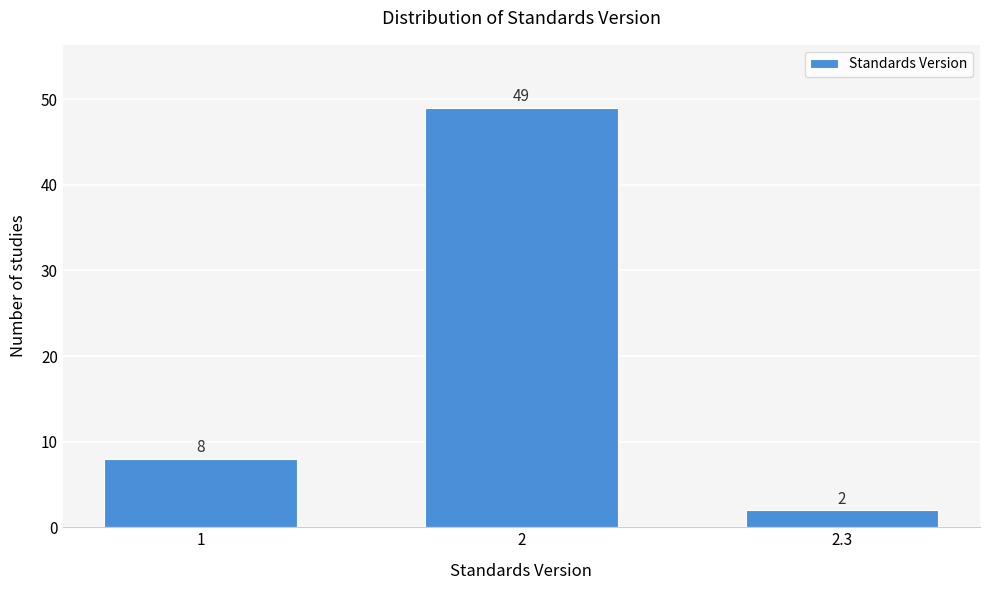

Reading right to left, transcribe all the data shown in this chart.

2.3=2	2=49	1=8